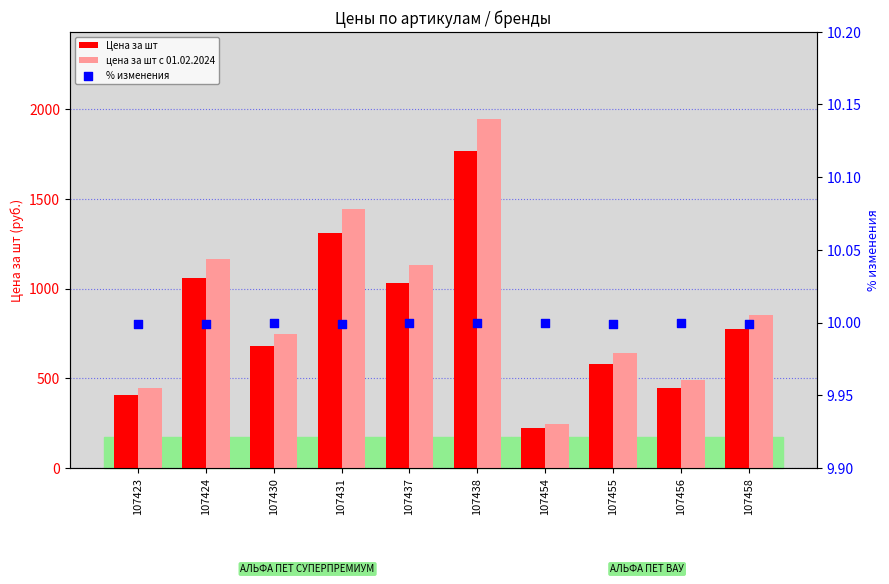

Which series has the largest Y range (max minus min)?

цена за шт с 01.02.2024